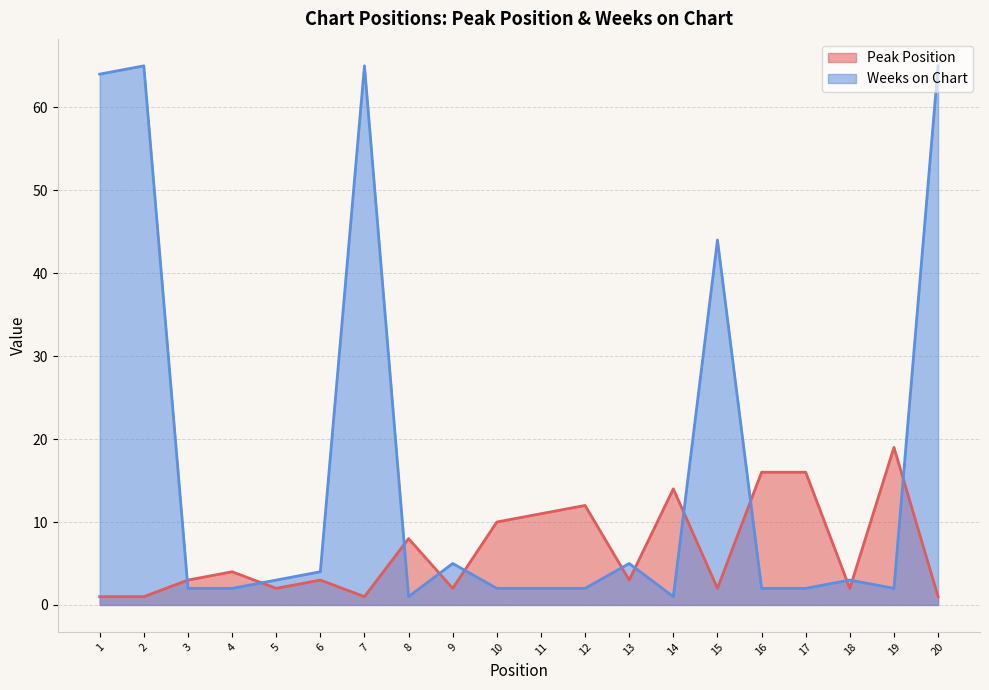

What are all the series names shown in the legend?

Peak Position, Weeks on Chart